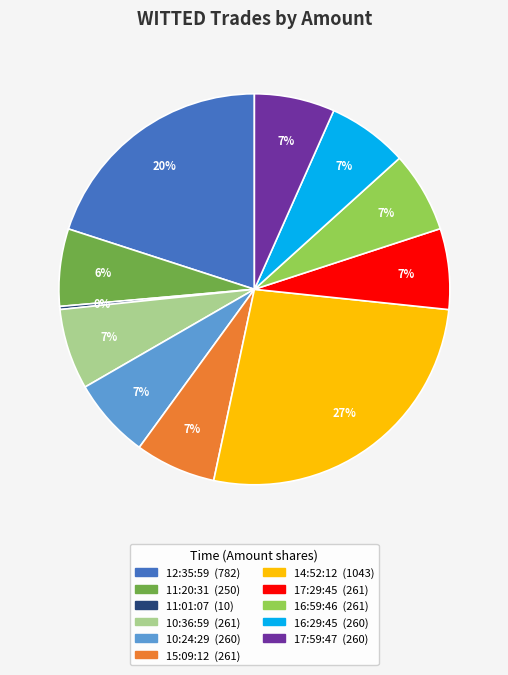

Which slice is the largest?

14:52:12